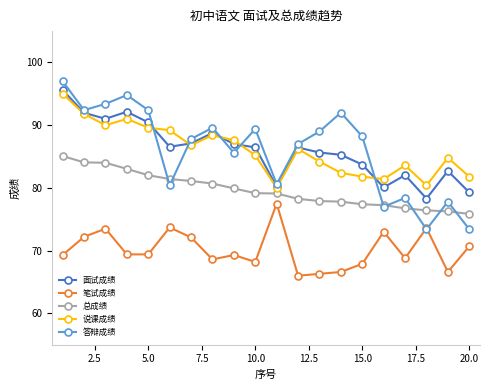

Which series has the widest spread of values?

答辩成绩